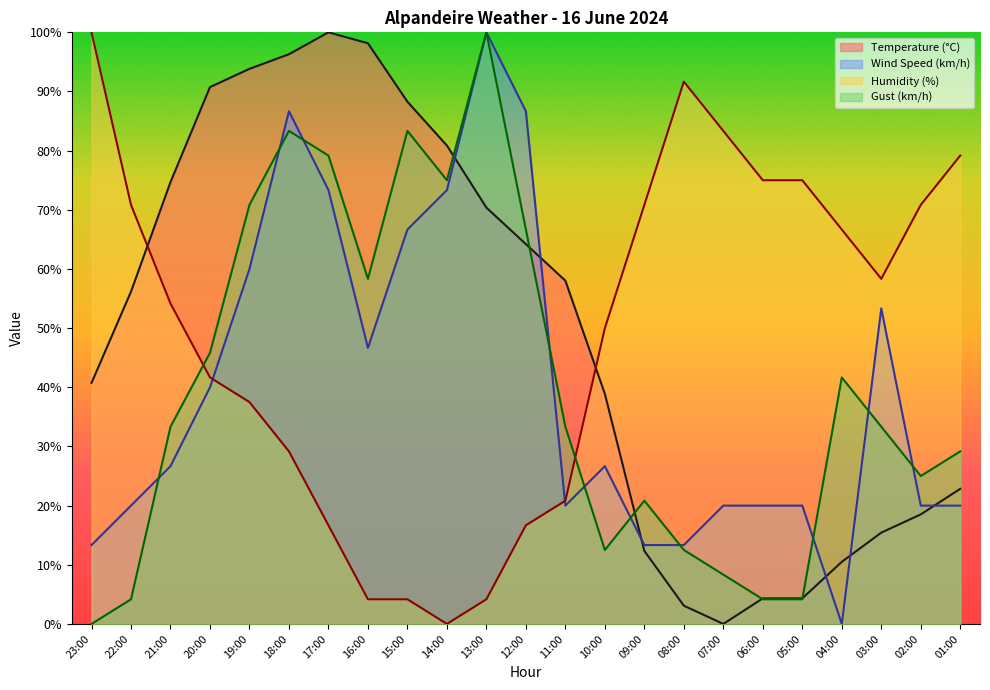

Does the chart have visible grid lines?

No